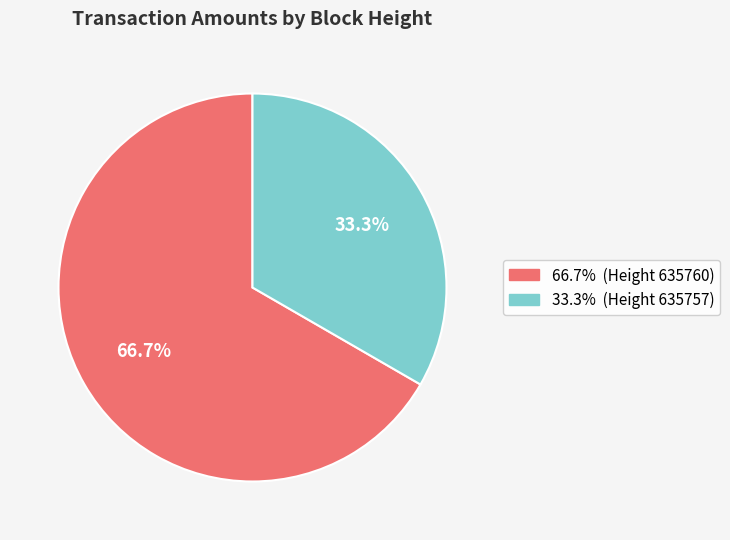

Does any single category account for the majority?

Yes